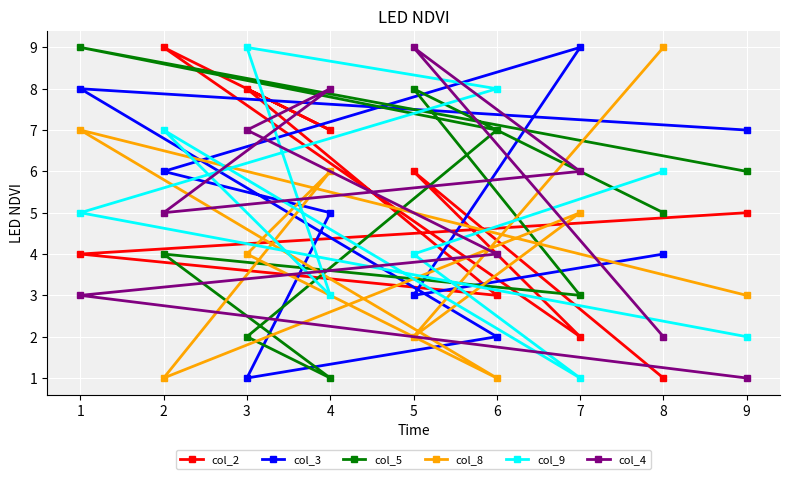

Reading left to right, extract all data points from this chart.

col_2: 1=4	2=9	3=8	4=7	5=6	6=3	7=2	8=1	9=5
col_3: 1=8	2=6	3=1	4=5	5=3	6=2	7=9	8=4	9=7
col_5: 1=9	2=4	3=2	4=1	5=8	6=7	7=3	8=5	9=6
col_8: 1=7	2=1	3=4	4=6	5=2	6=1	7=5	8=9	9=3
col_9: 1=5	2=7	3=9	4=3	5=4	6=8	7=1	8=6	9=2
col_4: 1=3	2=5	3=7	4=8	5=9	6=4	7=6	8=2	9=1